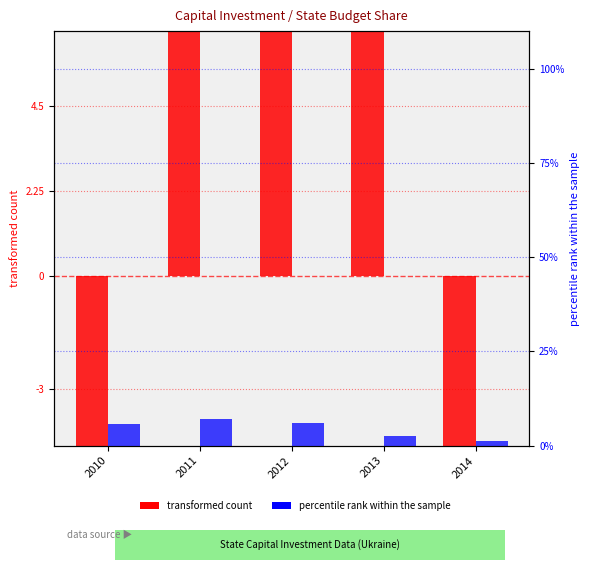

Reading left to right, list all the values displayed in this chart.

transformed count: -52.3	8.4	40.4	17.0	-13.5
percentile rank within the sample: 5.7	7.2	6.0	2.5	1.2